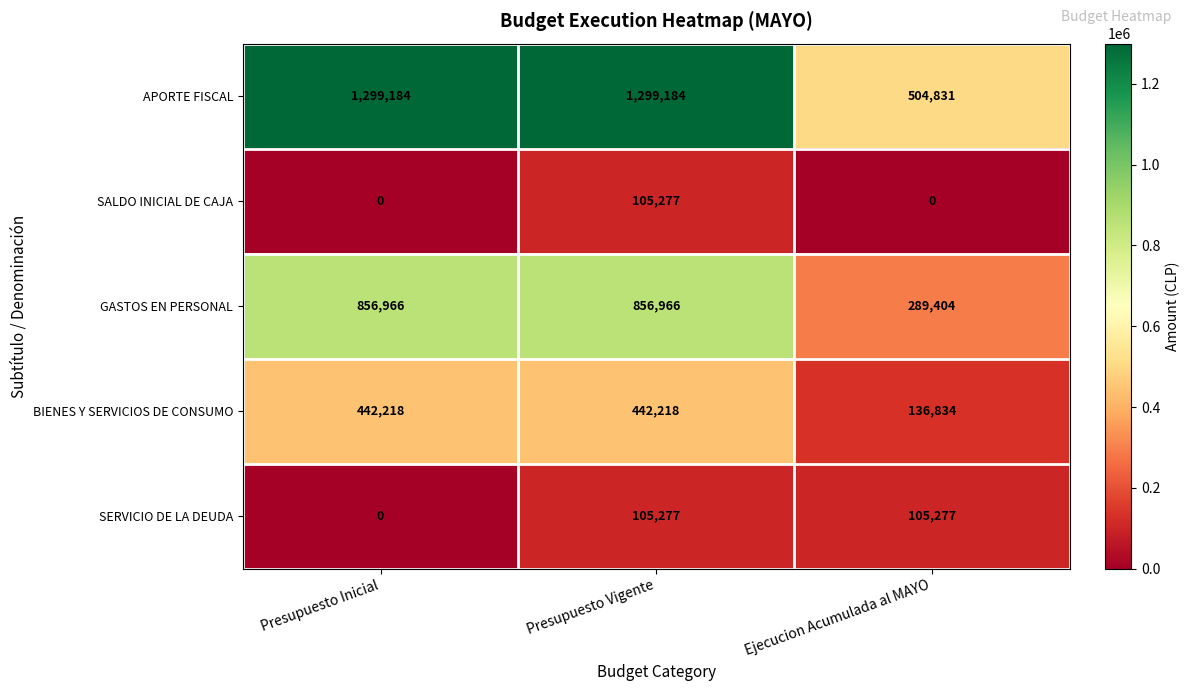

True or false: BIENES Y SERVICIOS DE CONSUMO has a value of 296611 at Presupuesto Inicial.

False